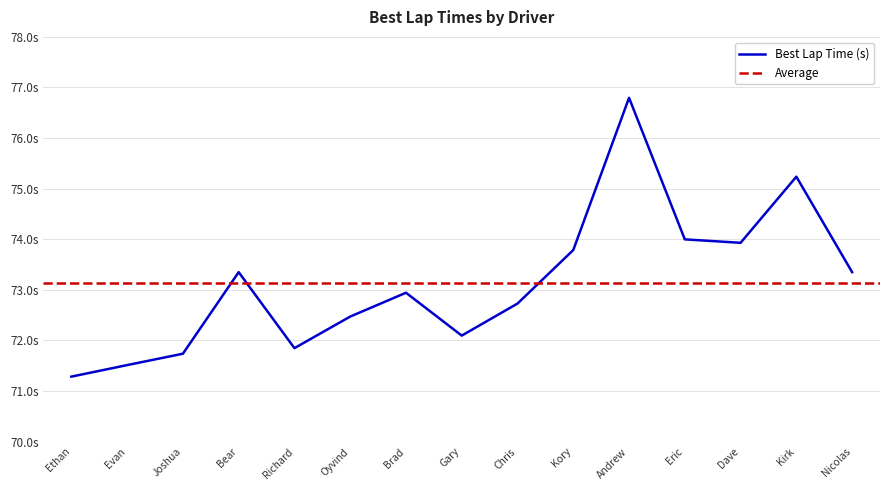

How many values exceed 72?

11